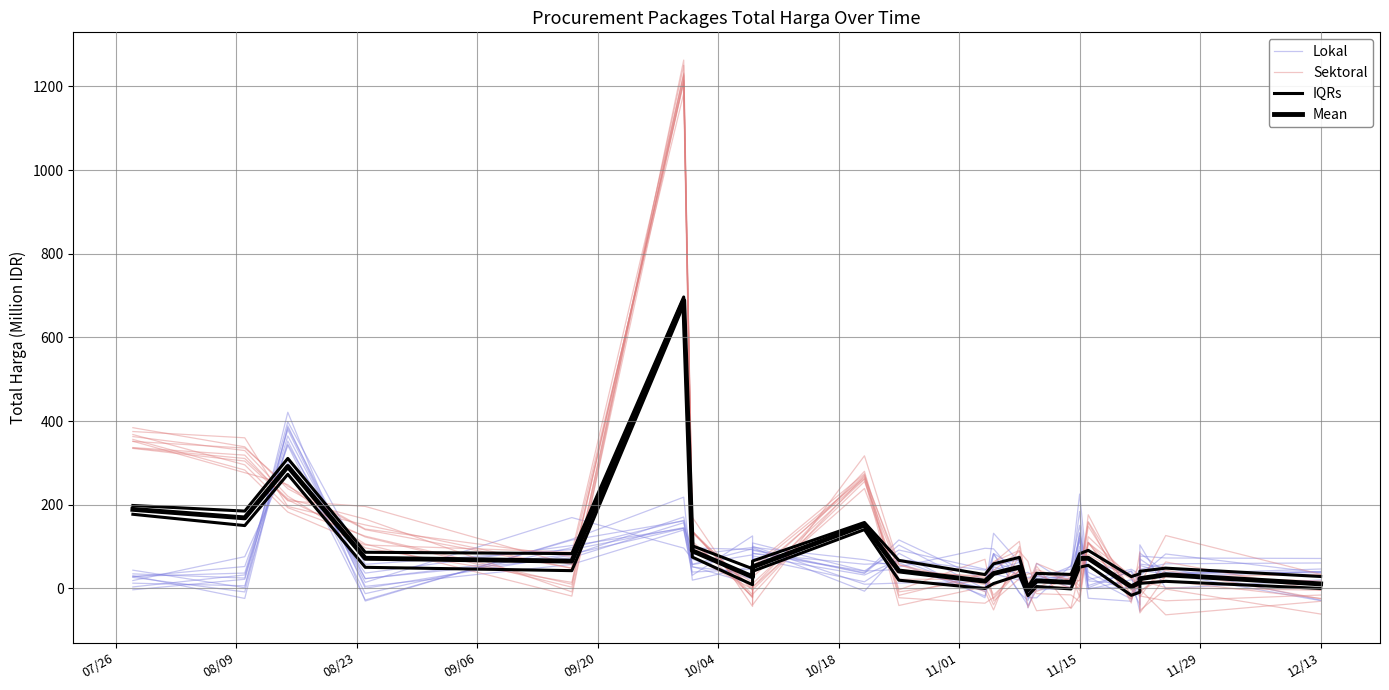

List the series in order of their overall mean, lowest first.

Lokal, IQRs, Mean, Sektoral